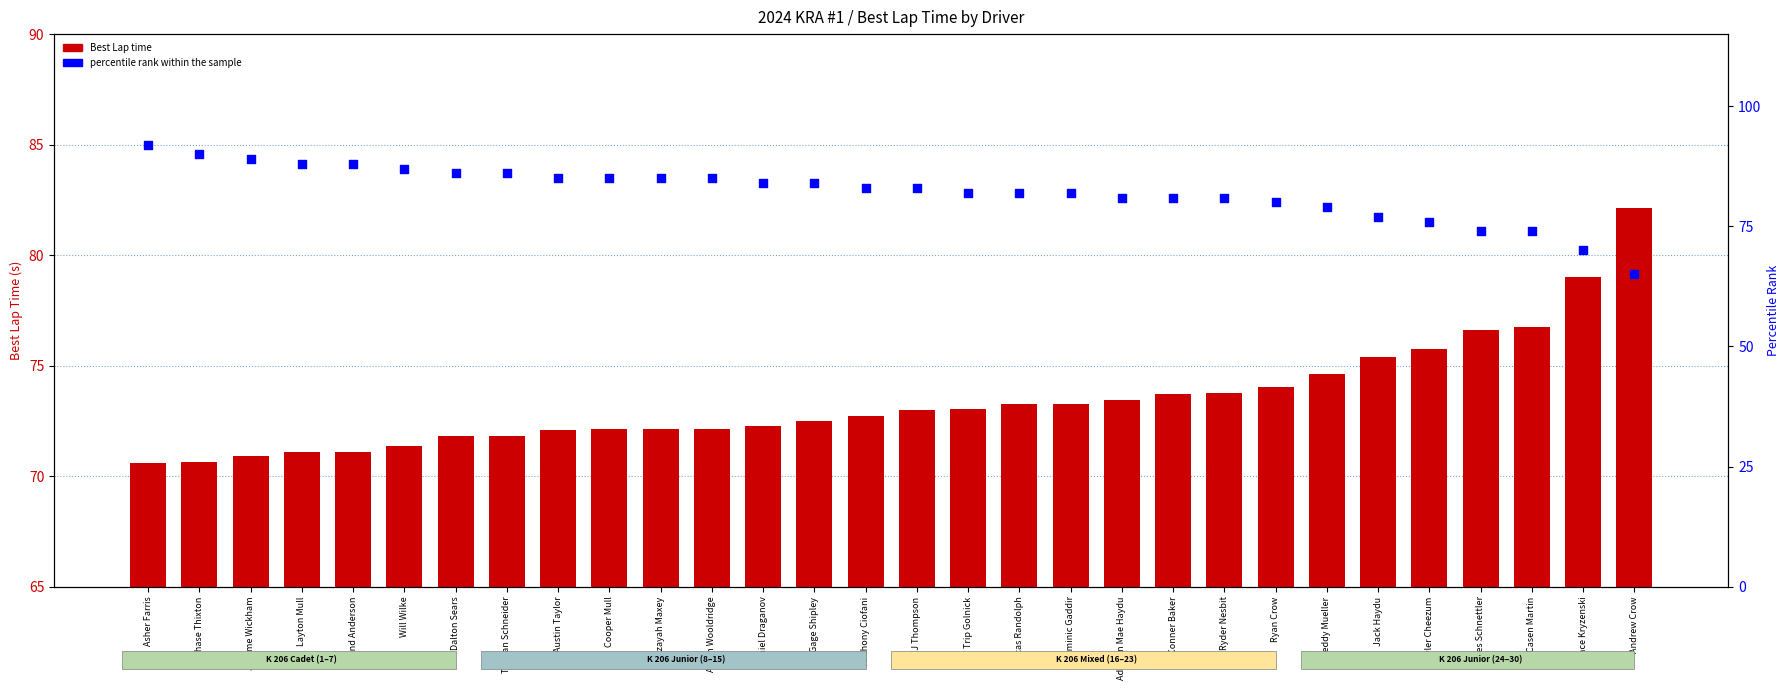

What is the total value across all series at Leland Anderson?

159.1